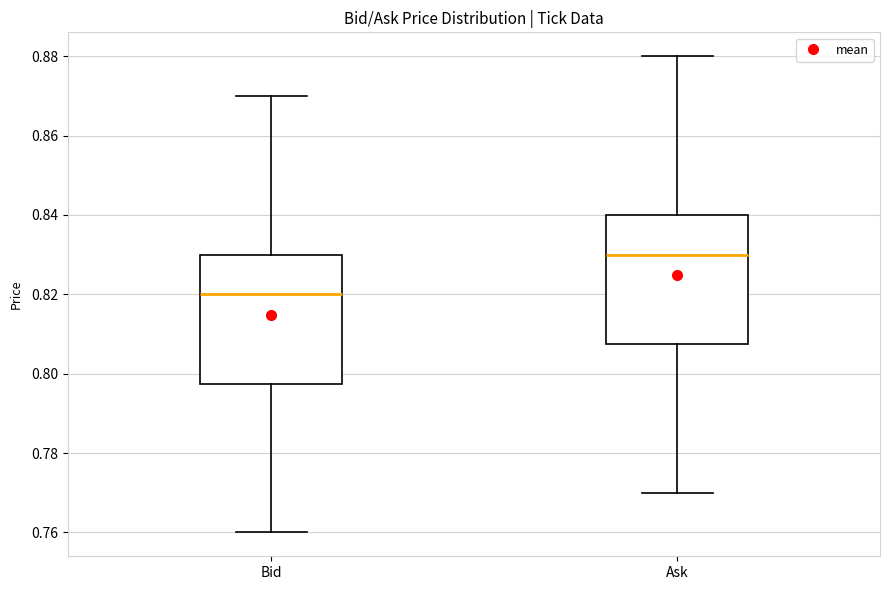

Where does the median line of the box for Bid sit on the y-axis? The values are not printed on the chart, so give them approximately, as read against the axis.

0.820